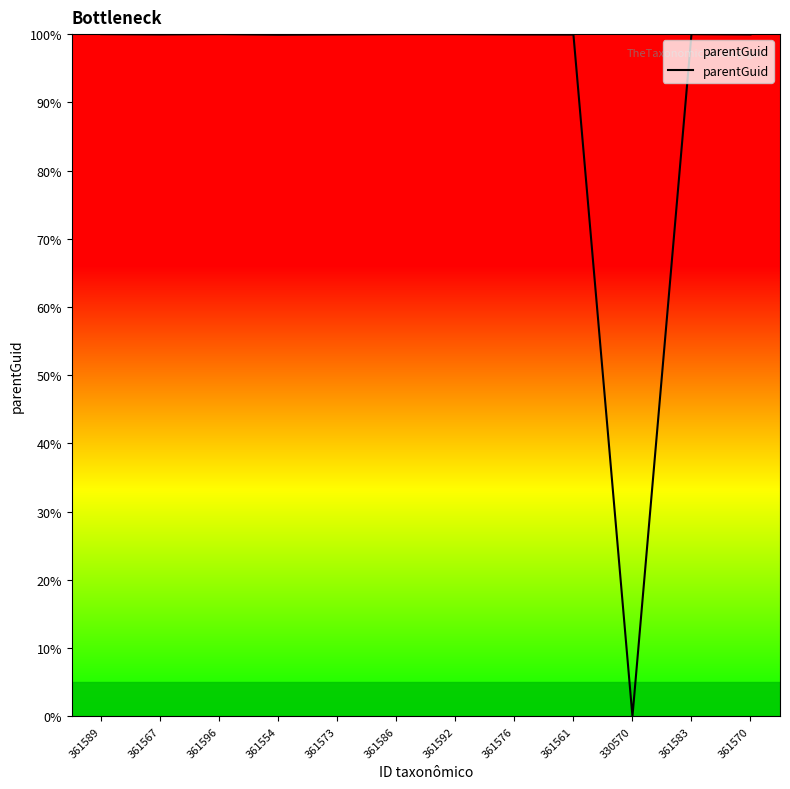

What position from the right is 361586?

7